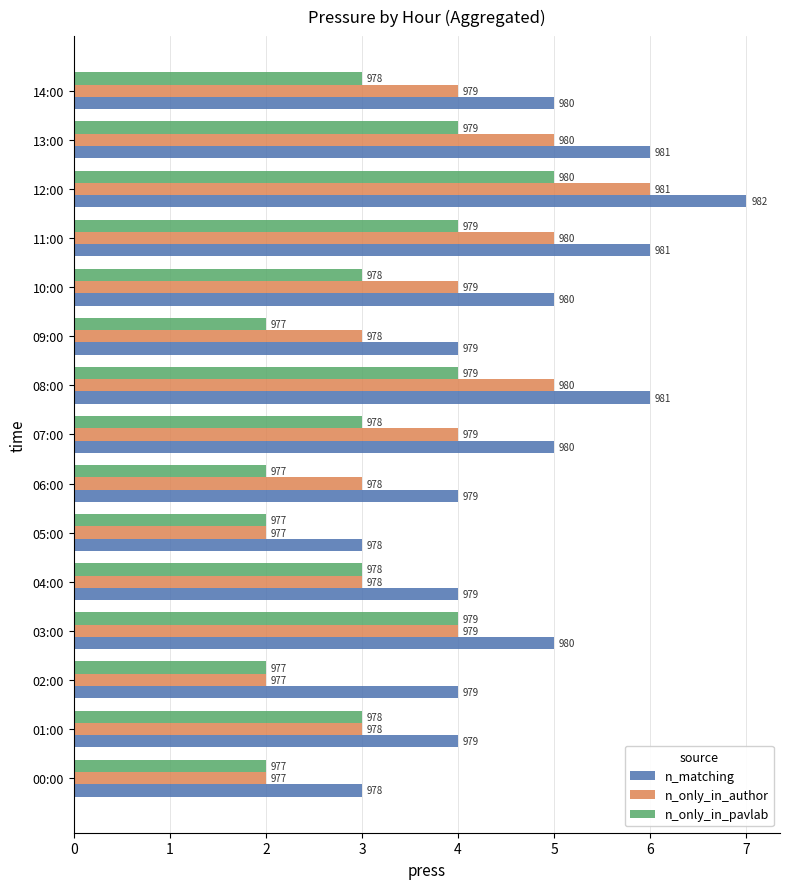

Reading left to right, transcribe all the data shown in this chart.

n_matching: 3	4	4	5	4	3	4	5	6	4	5	6	7	6	5
n_only_in_author: 2	3	2	4	3	2	3	4	5	3	4	5	6	5	4
n_only_in_pavlab: 2	3	2	4	3	2	2	3	4	2	3	4	5	4	3